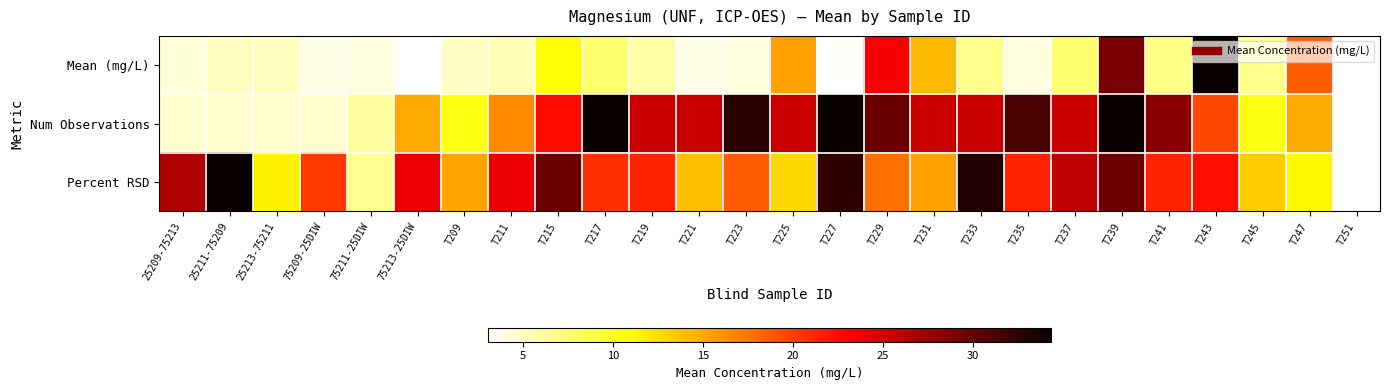

How many data points does each series have?

26